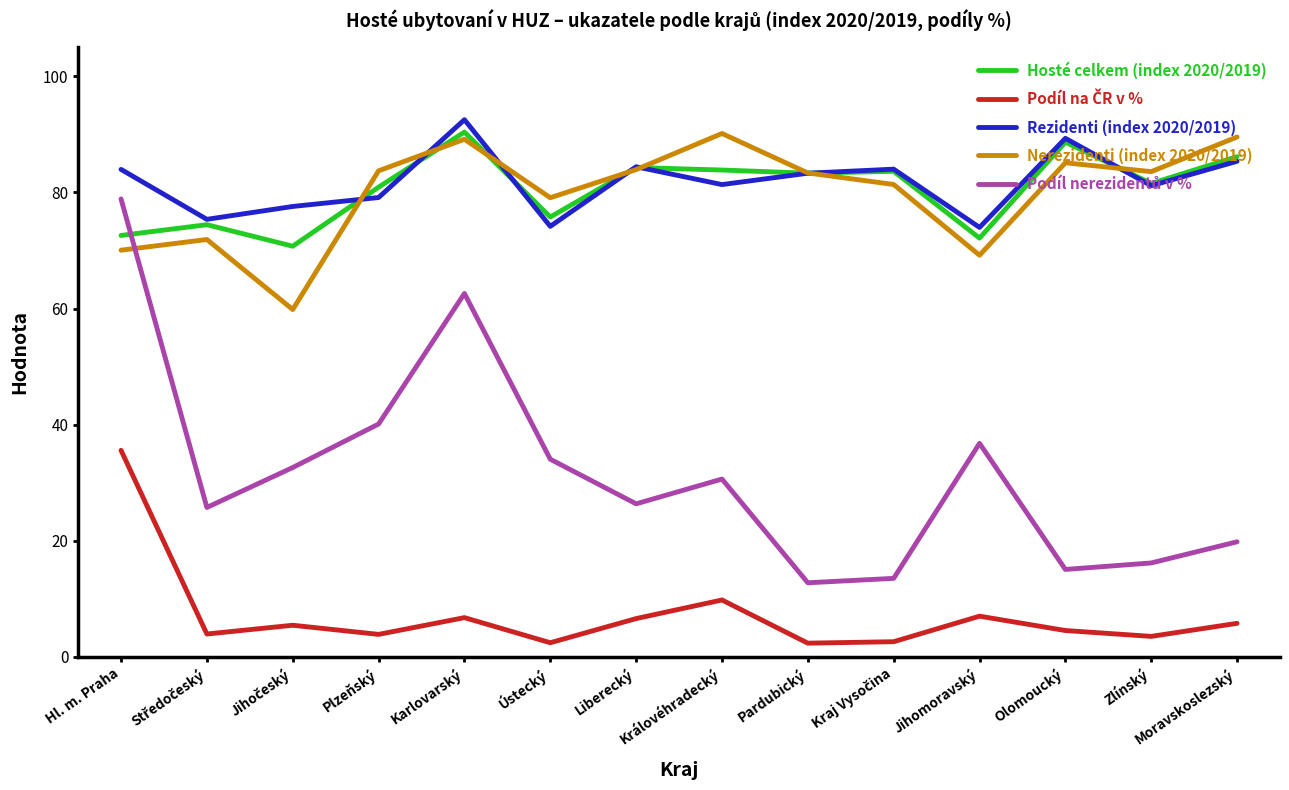

What position from the left is Zlínský?

13